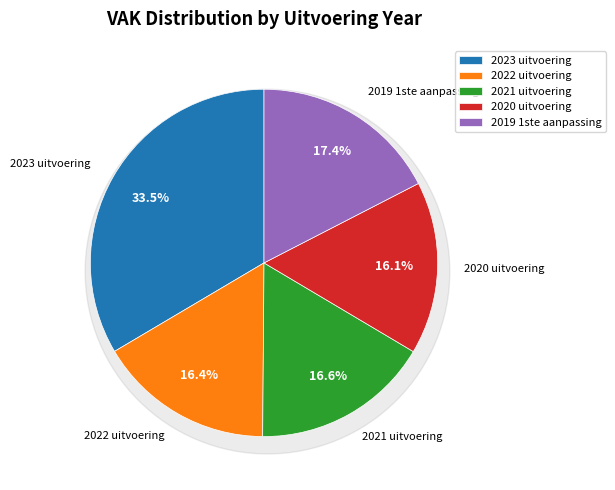

To the nearest percent, what is the difference between the largest and smallest slice percentages?

17%